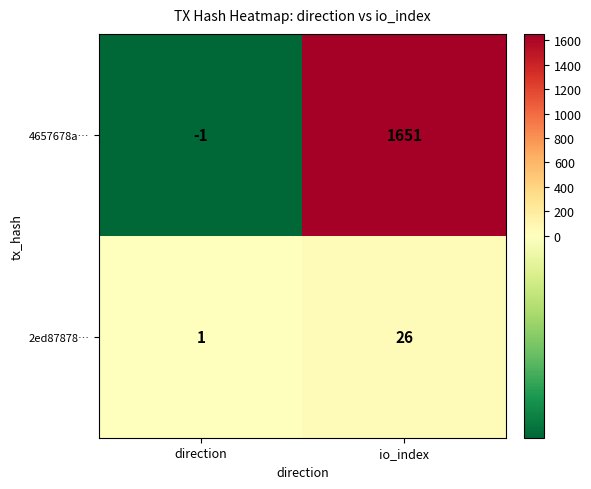

Reading left to right, transcribe all the data shown in this chart.

4657678a…: -1	1651
2ed87878…: 1	26